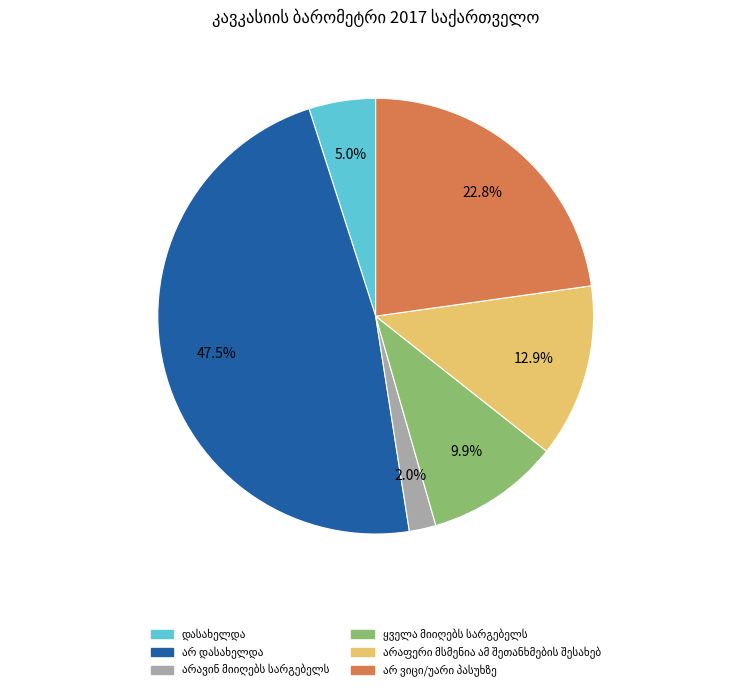

Is there any slice that represents more than half of the pie?

No